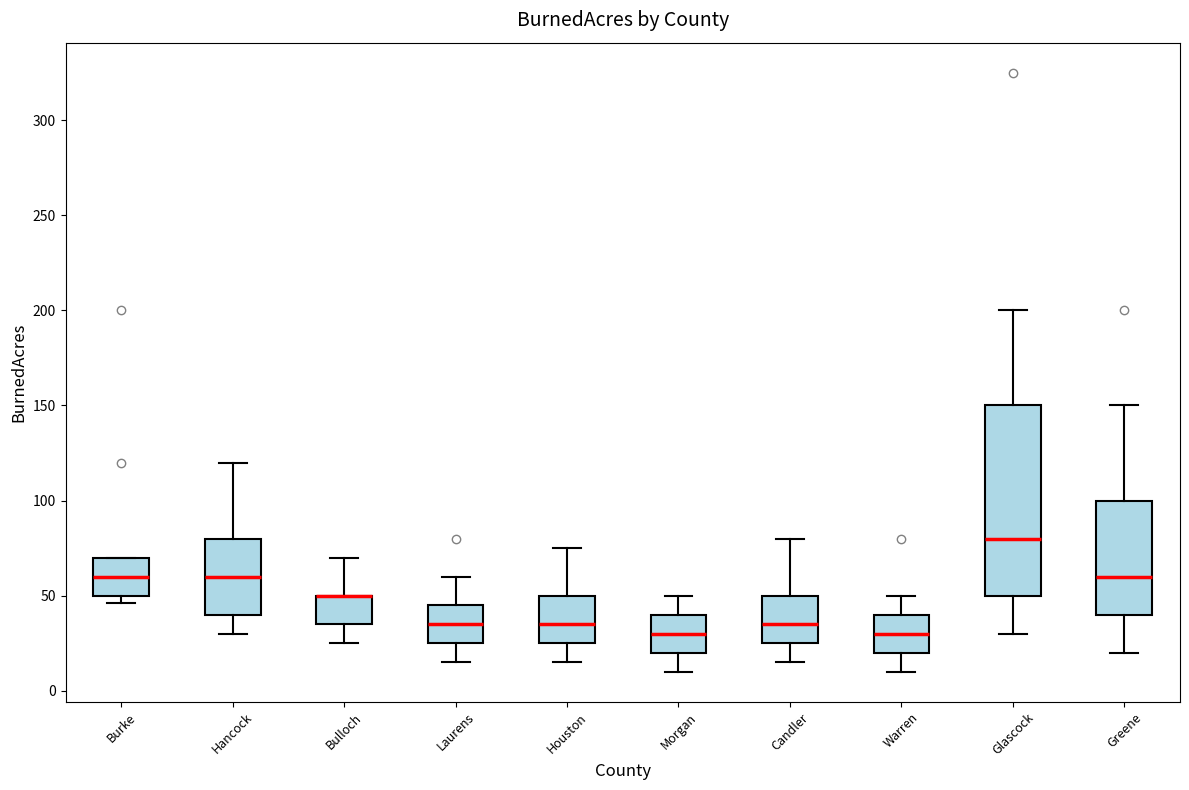

Which box is the tallest, from its lower edge to its upper edge?

Glascock